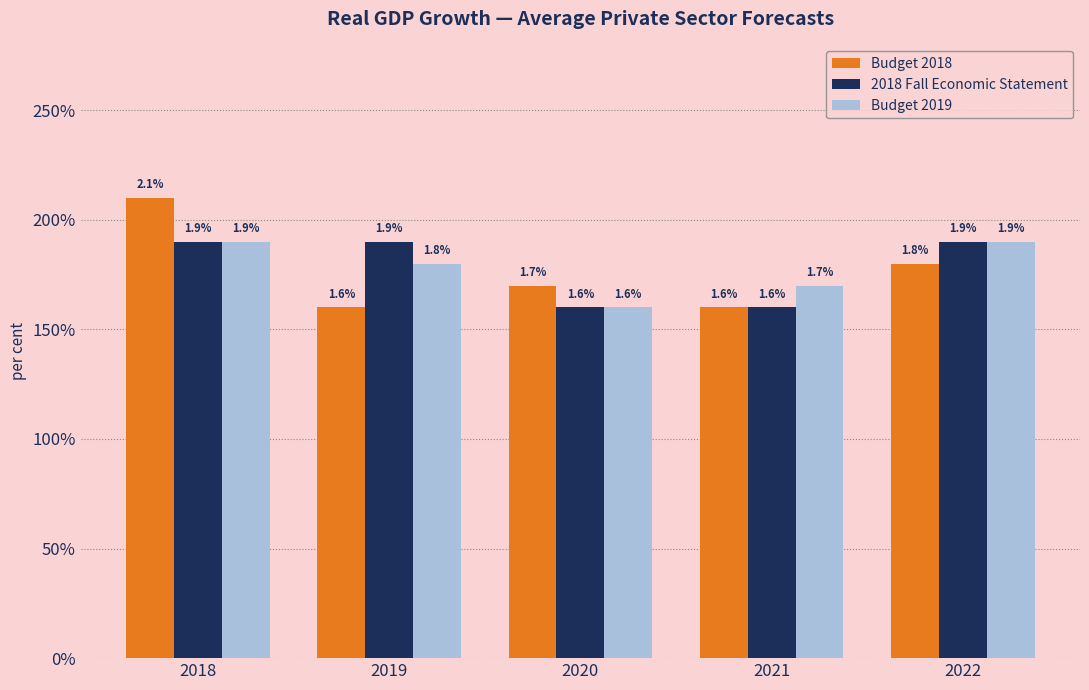

What is the value of the 2018 Fall Economic Statement bar at the 4th from the left?

1.6